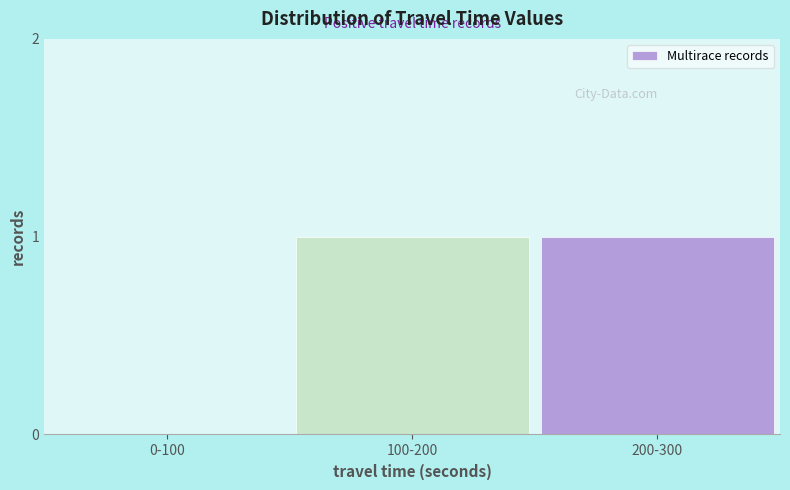

Reading left to right, transcribe all the data shown in this chart.

0-100=0	100-200=1	200-300=1